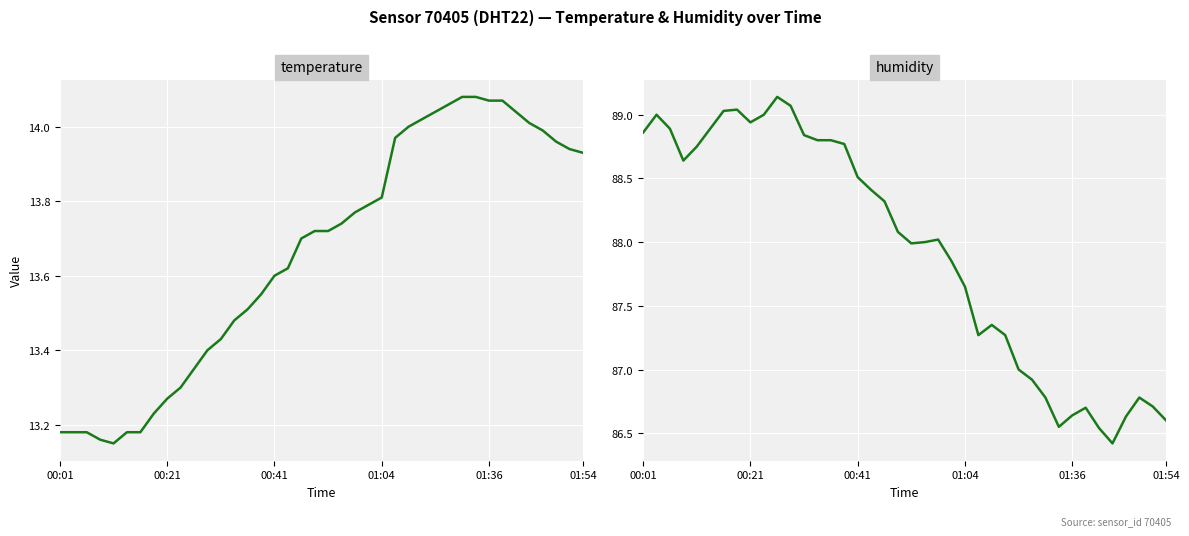

What is the difference between the maximum and minimum values in the temperature series?

0.9